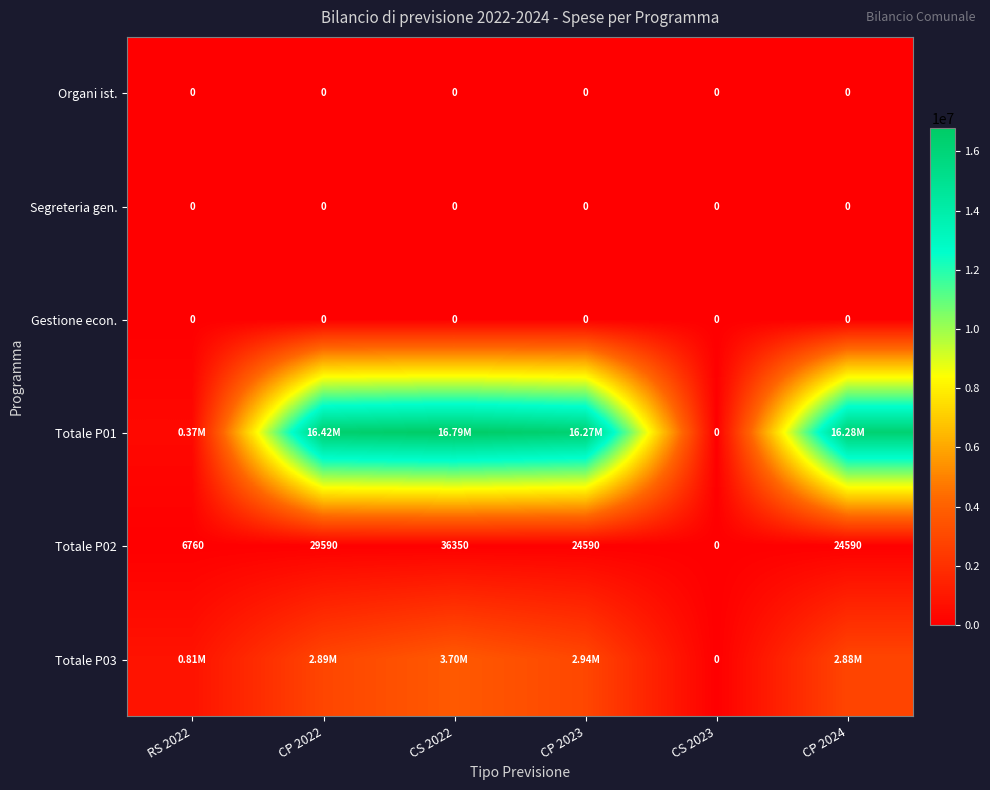

Where does the Totale P03 series first go above 2889430?

CP 2022